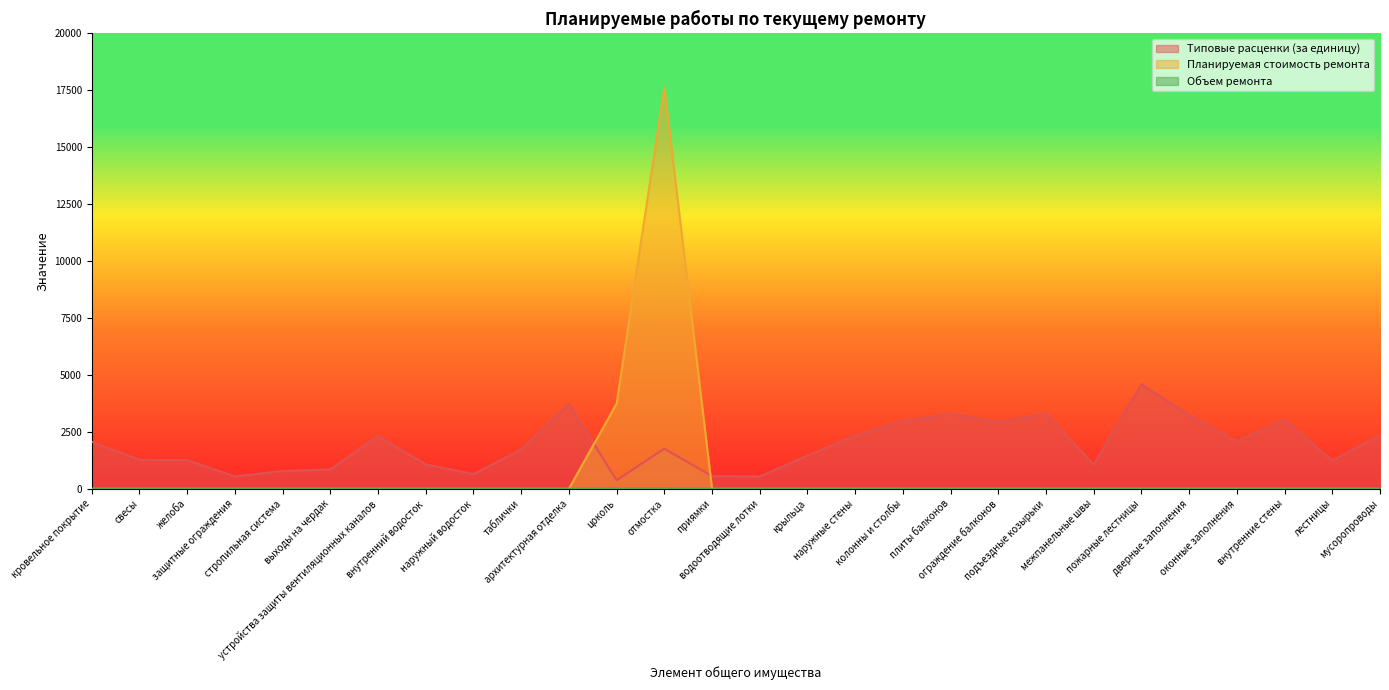

Which label corresponds to the largest value in the chart?

отмостка